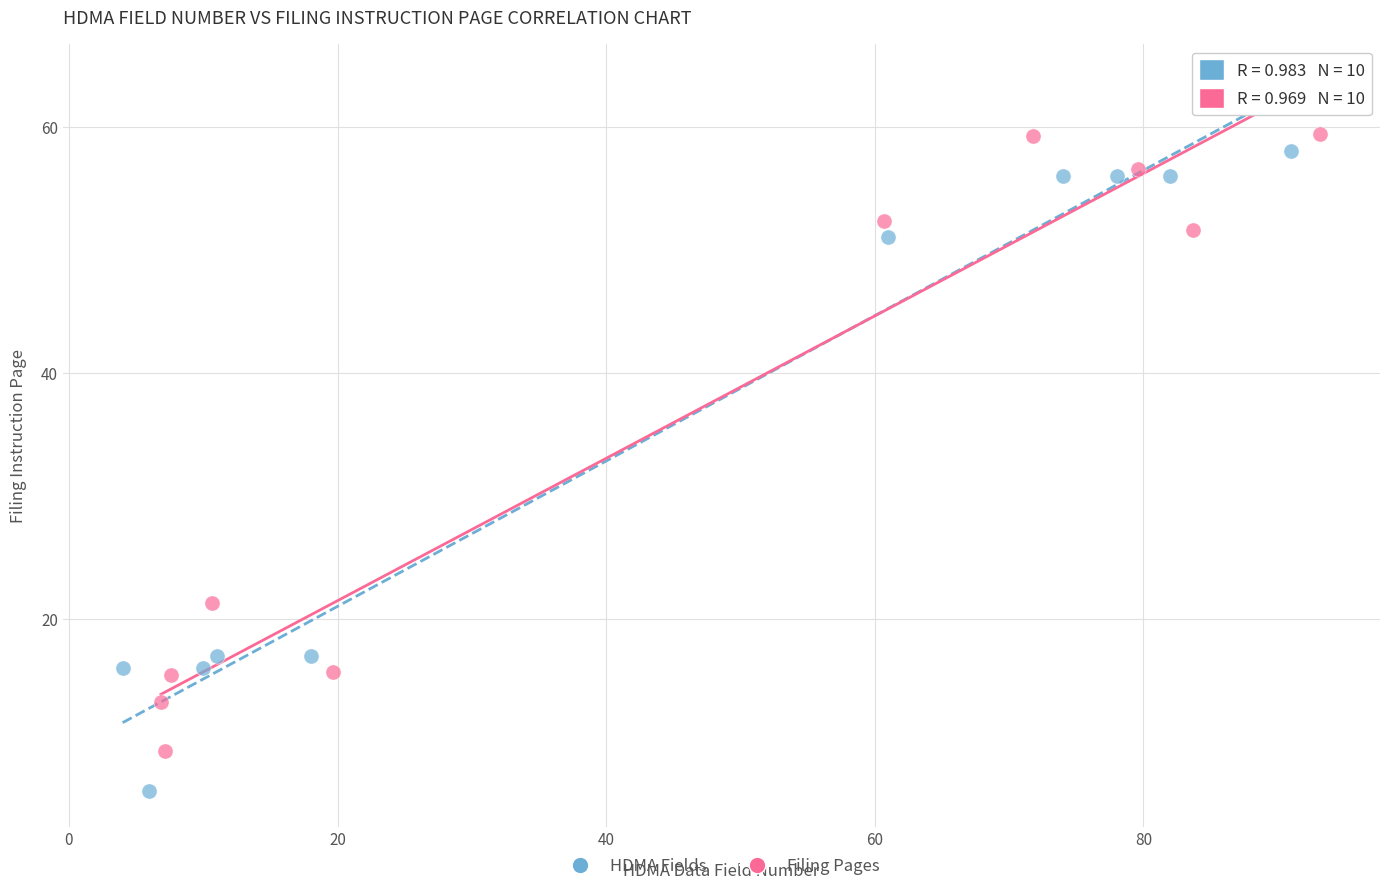

Which series contains the lowest Y value?

HDMA Fields